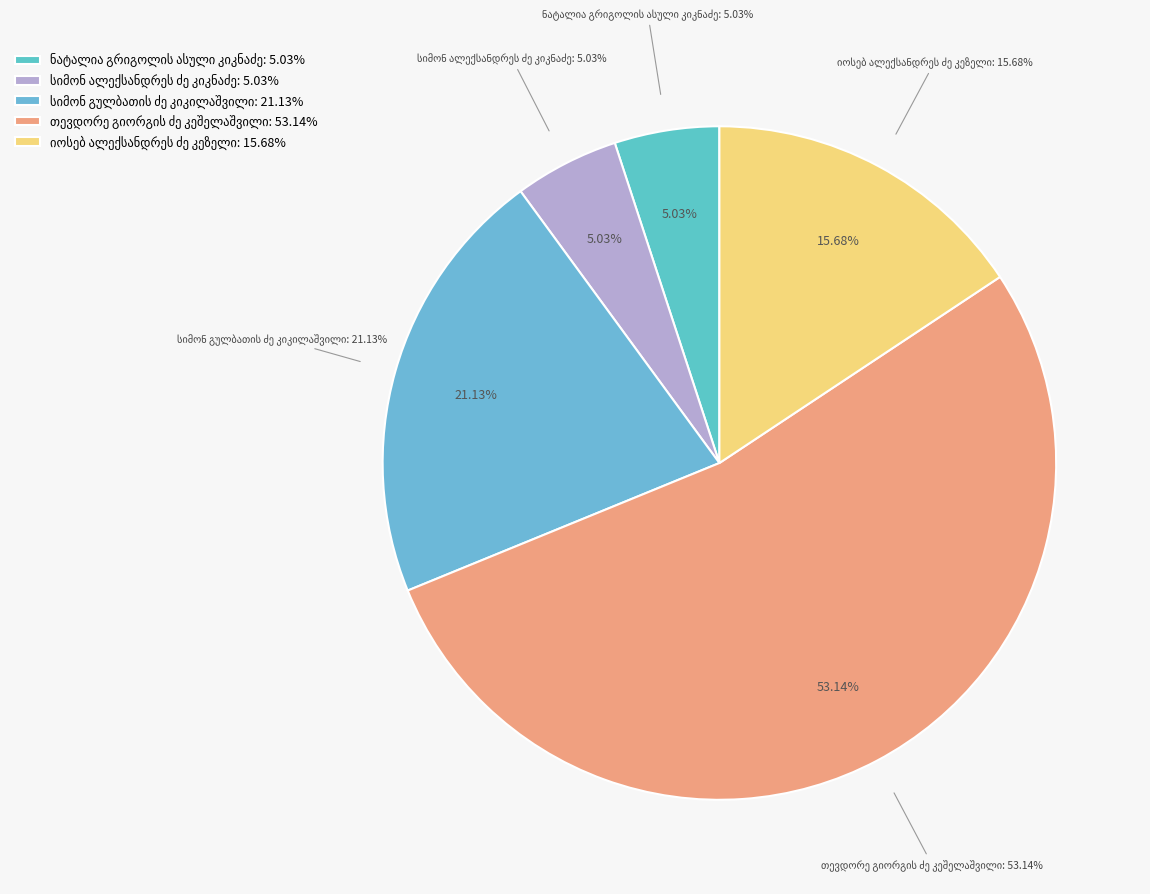

Which category has the smallest portion of the pie?

სიმონ ალექსანდრეს ძე კიკნაძე